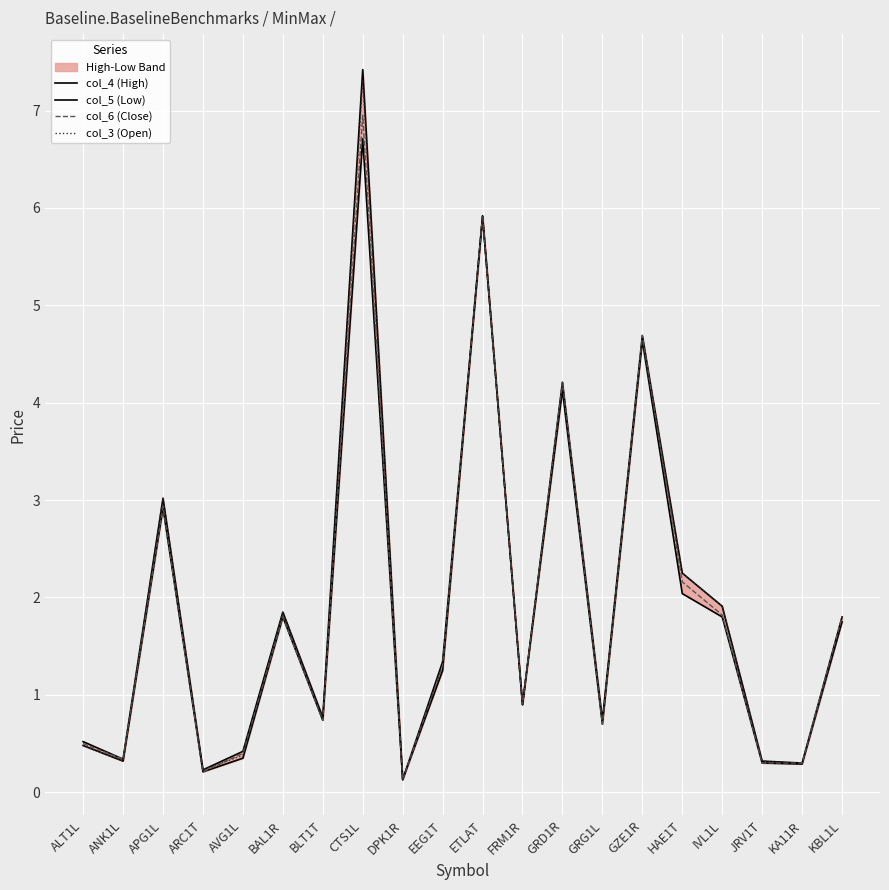

Reading right to left, extract all data points from this chart.

col_4 (High): KBL1L=1.8	KA11R=0.3	JRV1T=0.3	IVL1L=1.9	HAE1T=2.2	GZE1R=4.7	GRG1L=0.7	GRD1R=4.2	FRM1R=0.9	ETLAT=5.9	EEG1T=1.3	DPK1R=0.1	CTS1L=7.4	BLT1T=0.8	BAL1R=1.9	AVG1L=0.4	ARC1T=0.2	APG1L=3.0	ANK1L=0.3	ALT1L=0.5
col_5 (Low): KBL1L=1.8	KA11R=0.3	JRV1T=0.3	IVL1L=1.8	HAE1T=2.0	GZE1R=4.6	GRG1L=0.7	GRD1R=4.1	FRM1R=0.9	ETLAT=5.9	EEG1T=1.2	DPK1R=0.1	CTS1L=6.7	BLT1T=0.7	BAL1R=1.8	AVG1L=0.3	ARC1T=0.2	APG1L=2.9	ANK1L=0.3	ALT1L=0.5
col_6 (Close): KBL1L=1.8	KA11R=0.3	JRV1T=0.3	IVL1L=1.8	HAE1T=2.2	GZE1R=4.7	GRG1L=0.7	GRD1R=4.2	FRM1R=0.9	ETLAT=5.9	EEG1T=1.3	DPK1R=0.1	CTS1L=7.0	BLT1T=0.7	BAL1R=1.8	AVG1L=0.4	ARC1T=0.2	APG1L=2.9	ANK1L=0.3	ALT1L=0.5
col_3 (Open): KBL1L=1.8	KA11R=0.3	JRV1T=0.3	IVL1L=1.9	HAE1T=2.2	GZE1R=4.6	GRG1L=0.7	GRD1R=4.2	FRM1R=0.9	ETLAT=5.9	EEG1T=1.3	DPK1R=0.1	CTS1L=7.3	BLT1T=0.8	BAL1R=1.9	AVG1L=0.4	ARC1T=0.2	APG1L=3.0	ANK1L=0.3	ALT1L=0.5